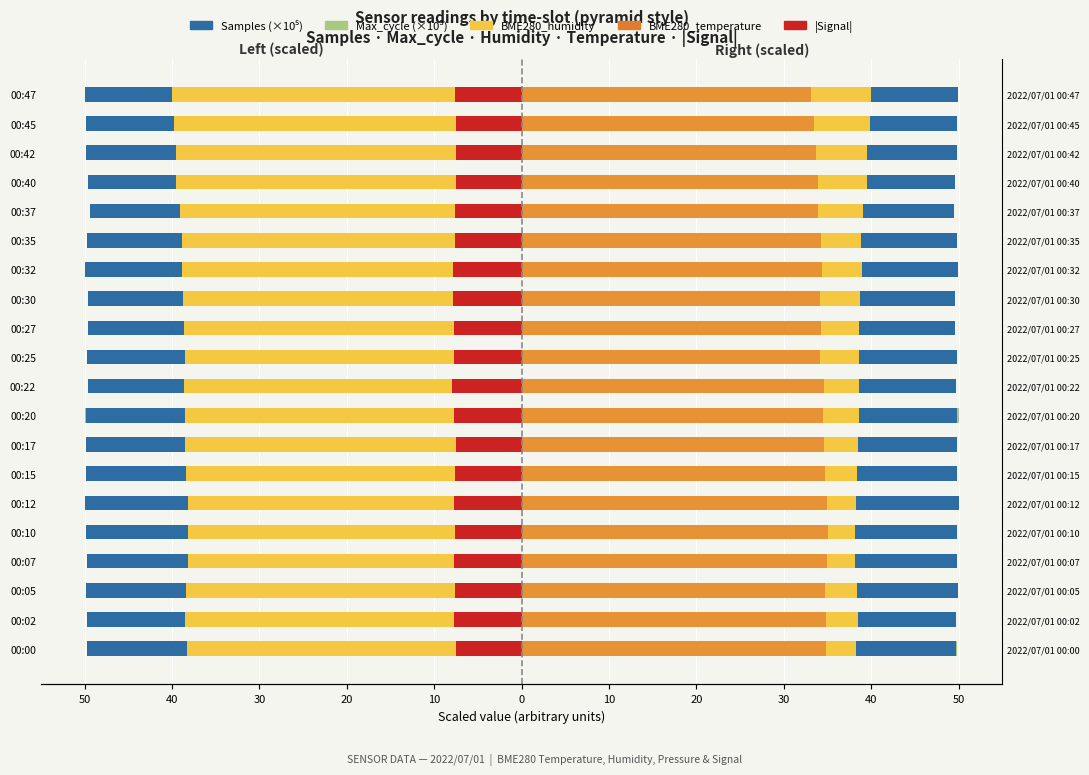

True or false: Samples (×10⁵) has a value of -49.8 at 00:10.

True